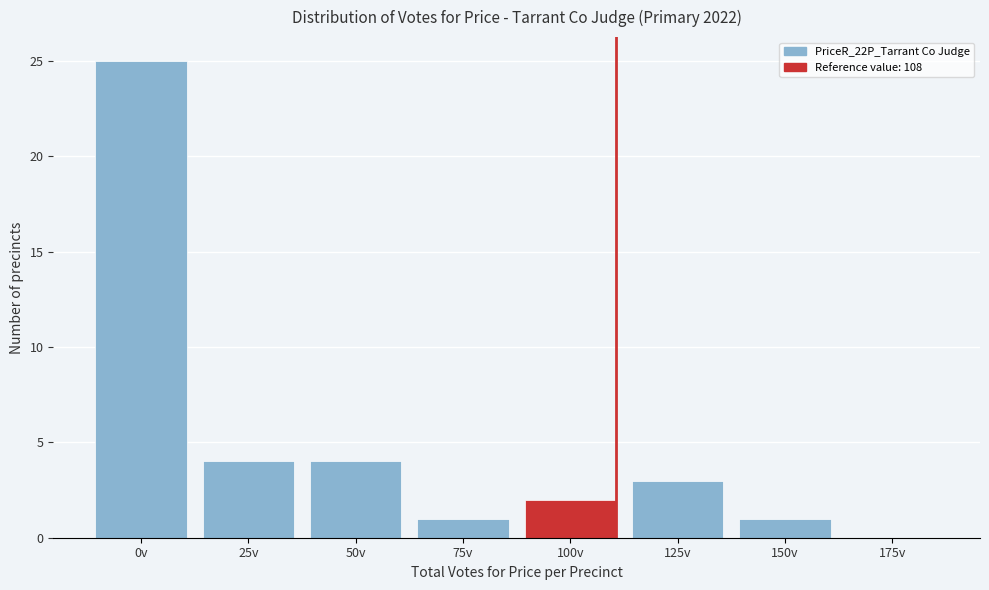

Reading left to right, extract all data points from this chart.

0v=25	25v=4	50v=4	75v=1	100v=2	125v=3	150v=1	175v=0